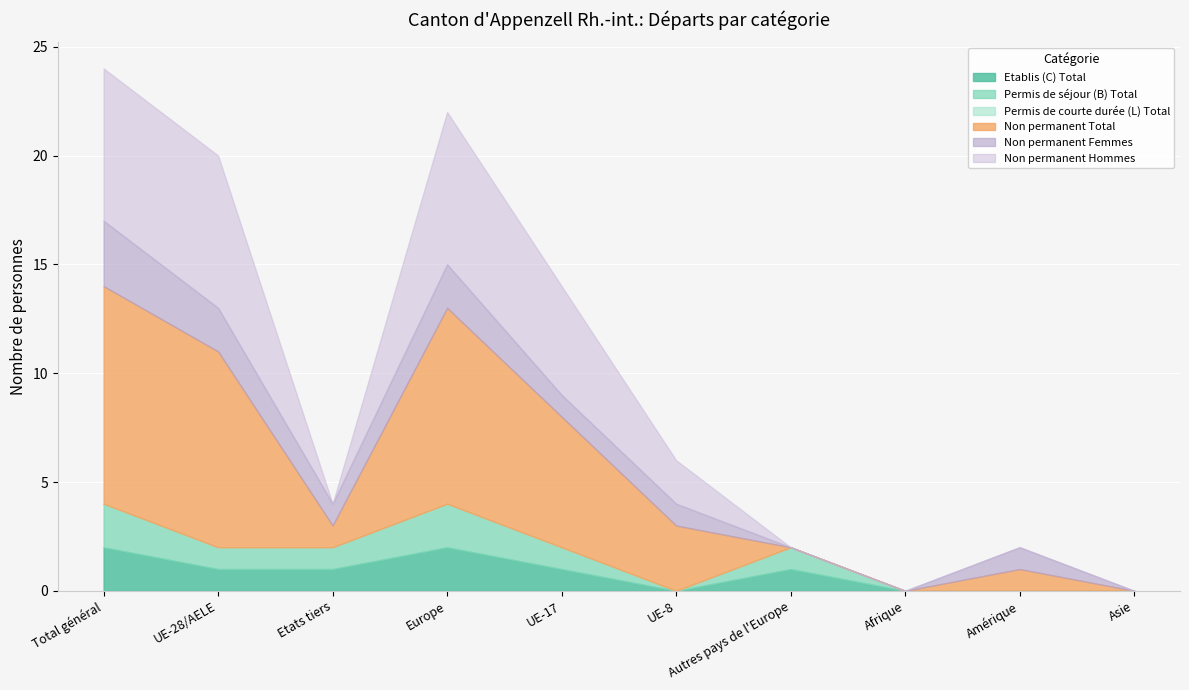

How many interior local peaks does the Permis de séjour (B) Total series have?

2